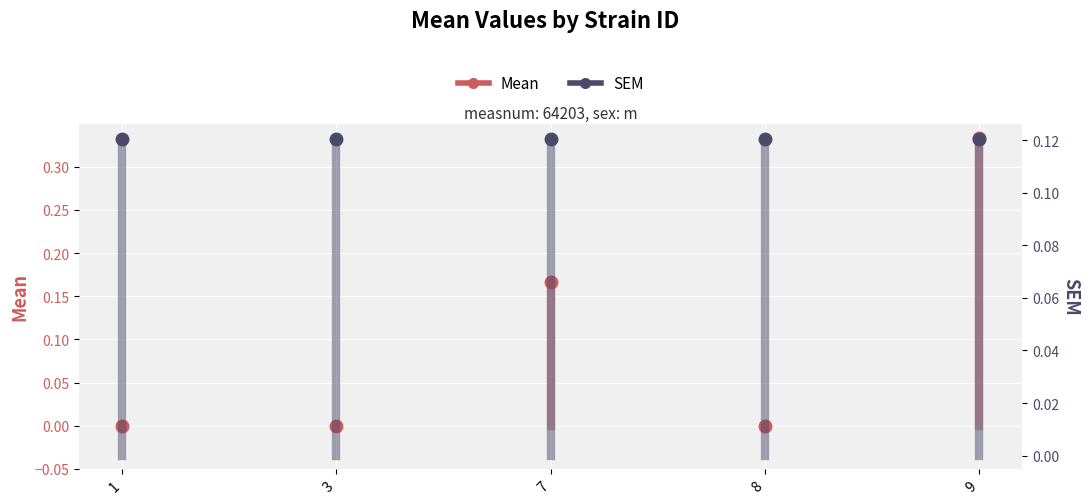

What are all the series names shown in the legend?

Mean, SEM